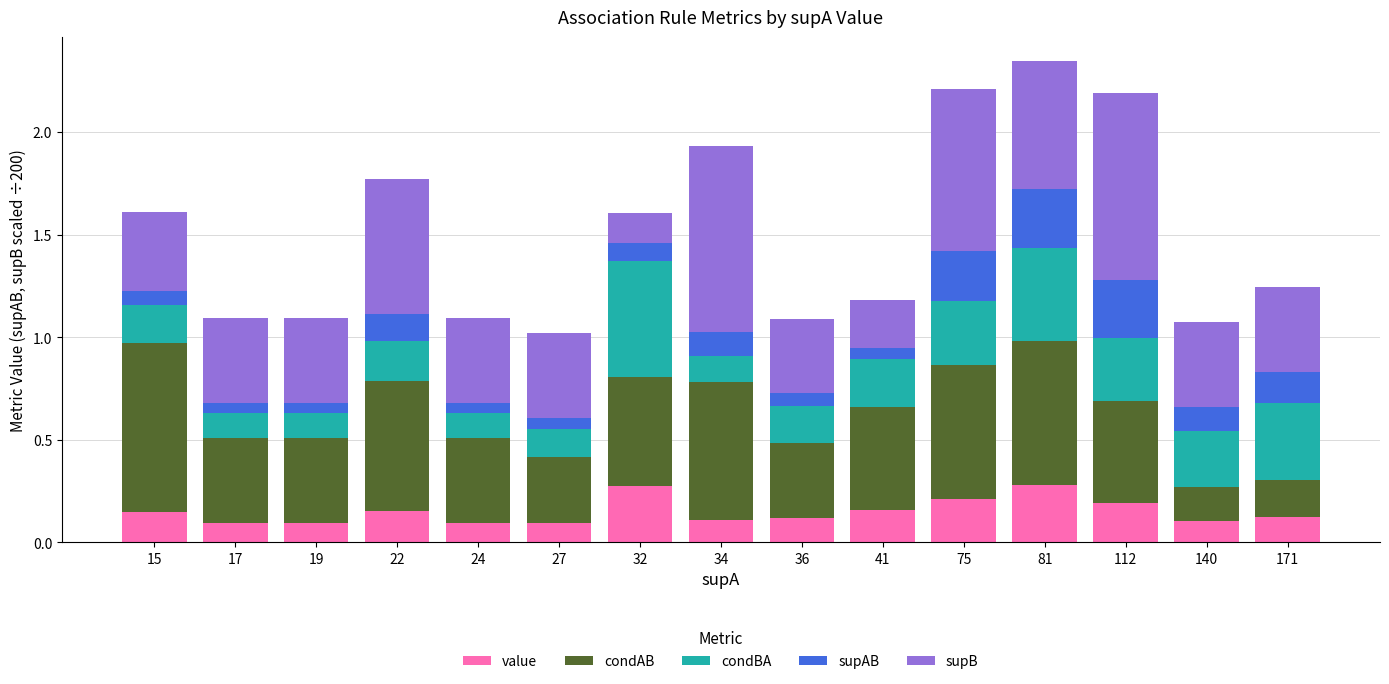

The value series shows 0.1 at 19. True or false?

True